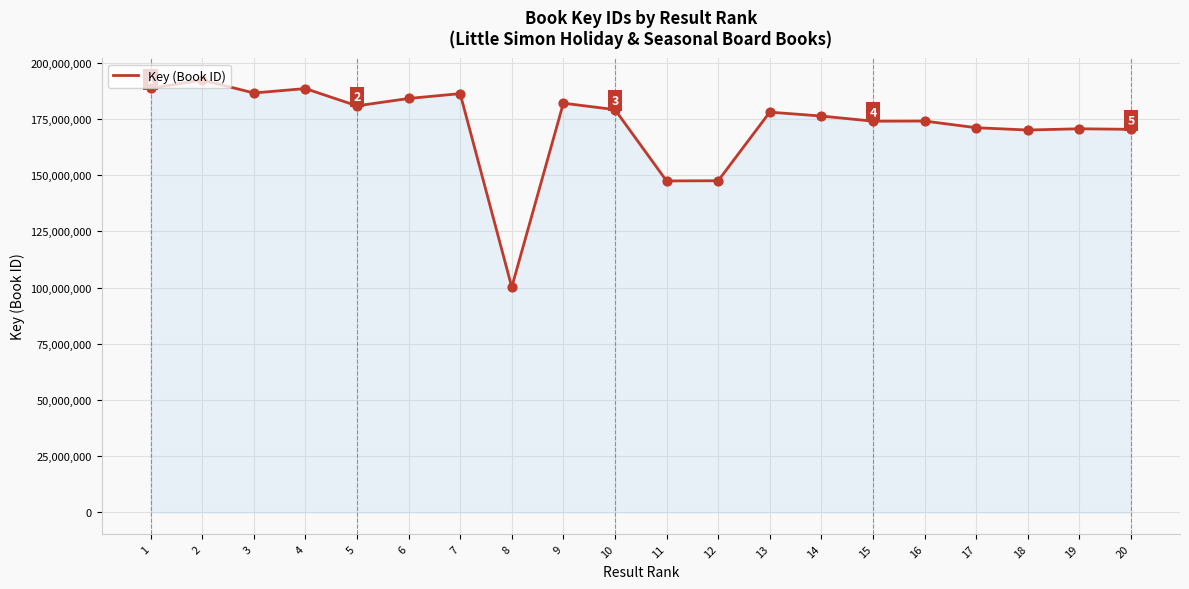

What is the change in value from 16 to 18?

-3990465